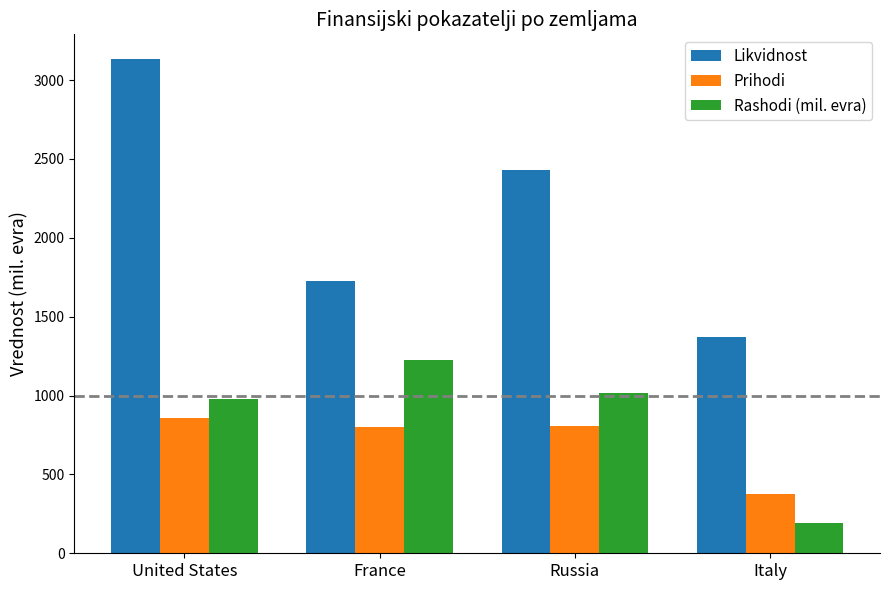

Is it true that Likvidnost equals 4693.1 at United States?

False